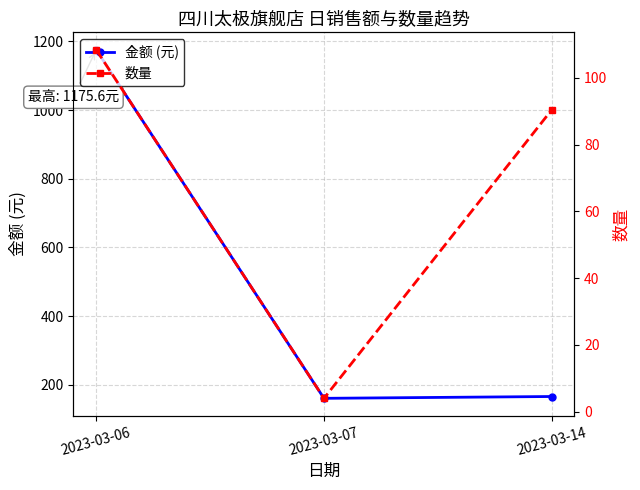

List the series in order of their overall mean, highest first.

金额 (元), 数量